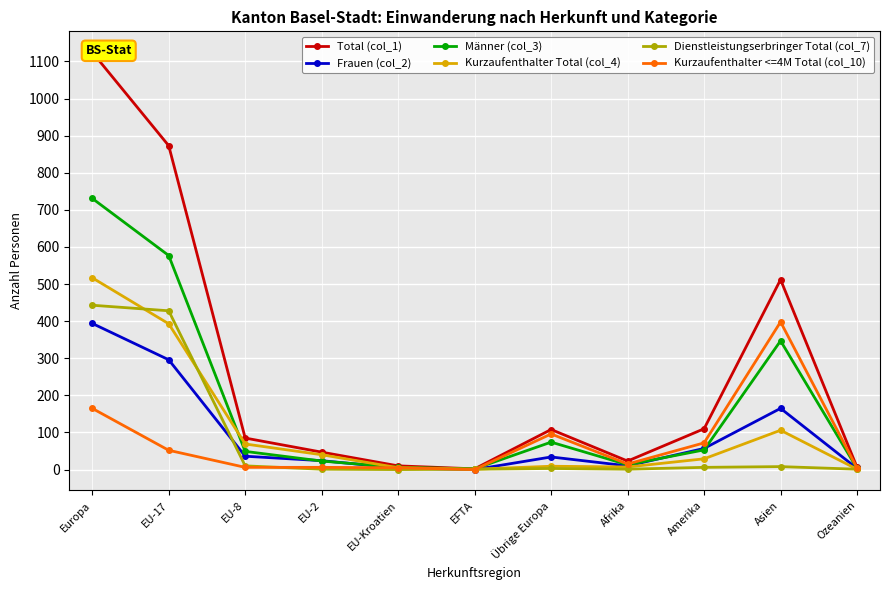

Rank the series at Amerika from highest to lowest value.

Total (col_1), Kurzaufenthalter <=4M Total (col_10), Frauen (col_2), Männer (col_3), Kurzaufenthalter Total (col_4), Dienstleistungserbringer Total (col_7)